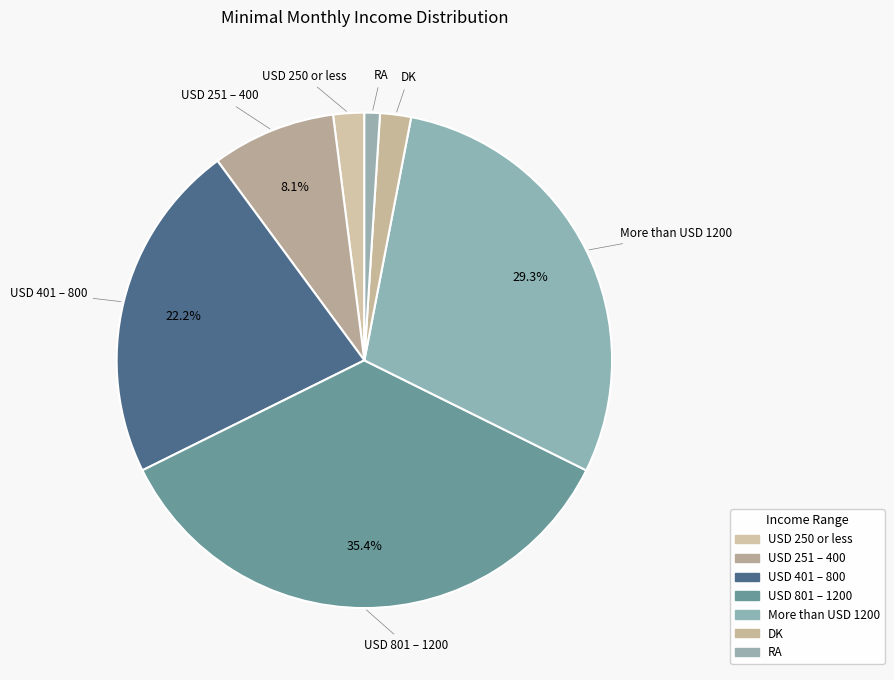

What is the ratio of the value at More than USD 1200 to the value at USD 251 – 400?

3.6